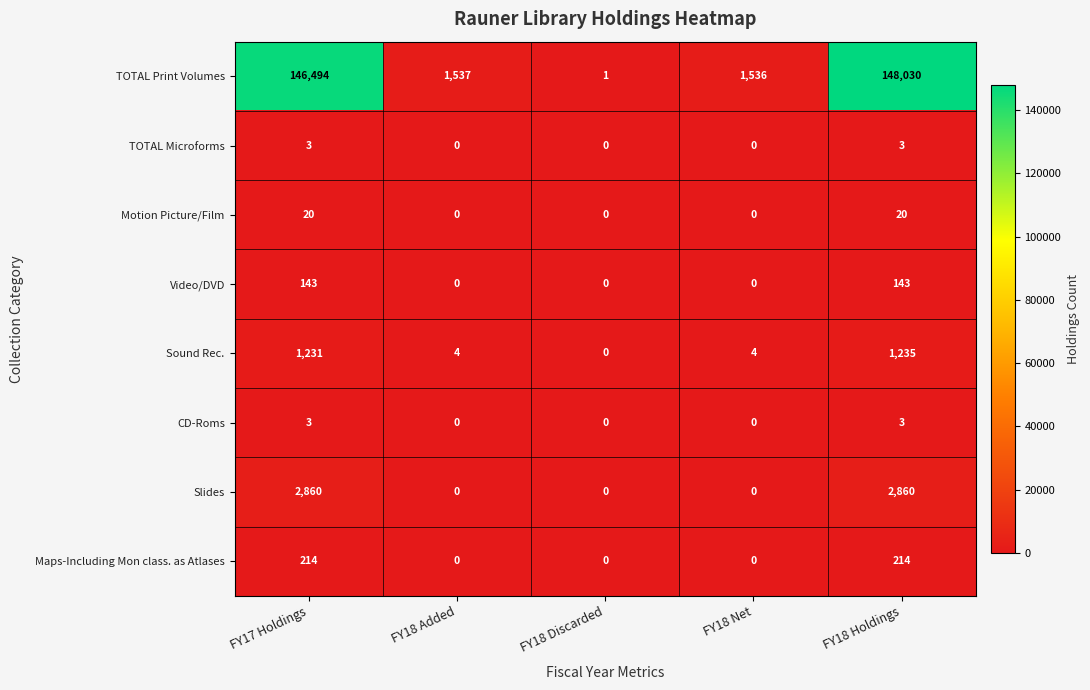

Which category has the highest value in the Sound Rec. series?

FY18 Holdings